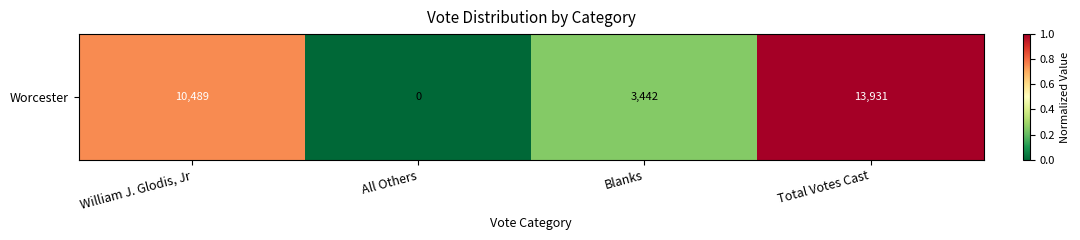

What is the sum of the values at Blanks and Total Votes Cast?

1.2